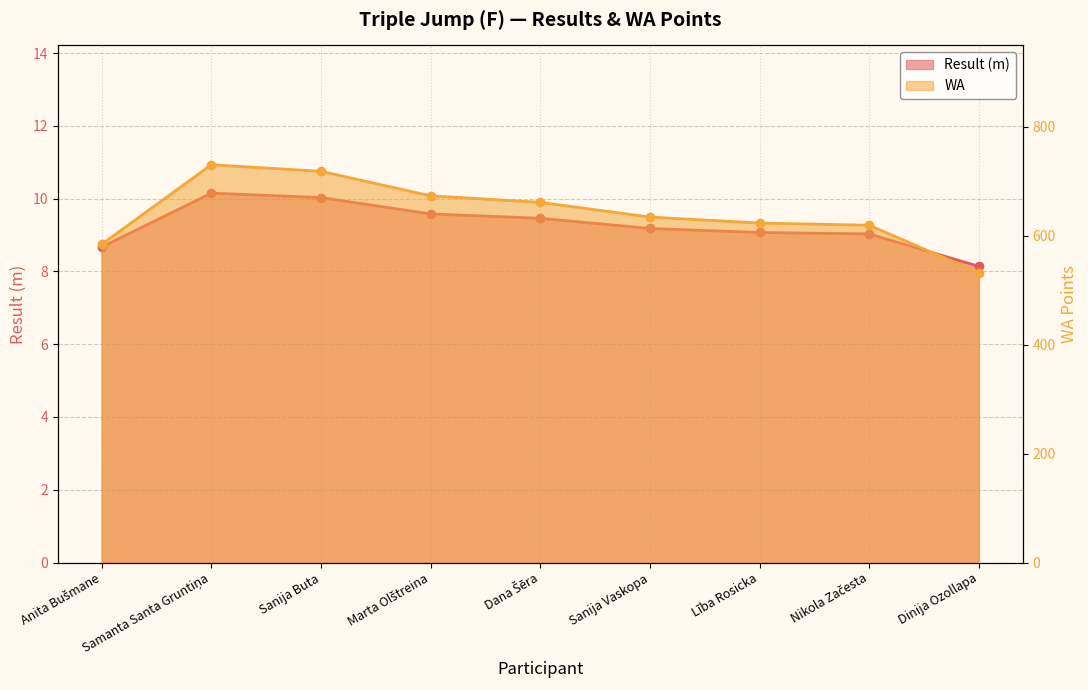

Which has a higher value, Lība Rosicka or Sanija Buta?

Sanija Buta